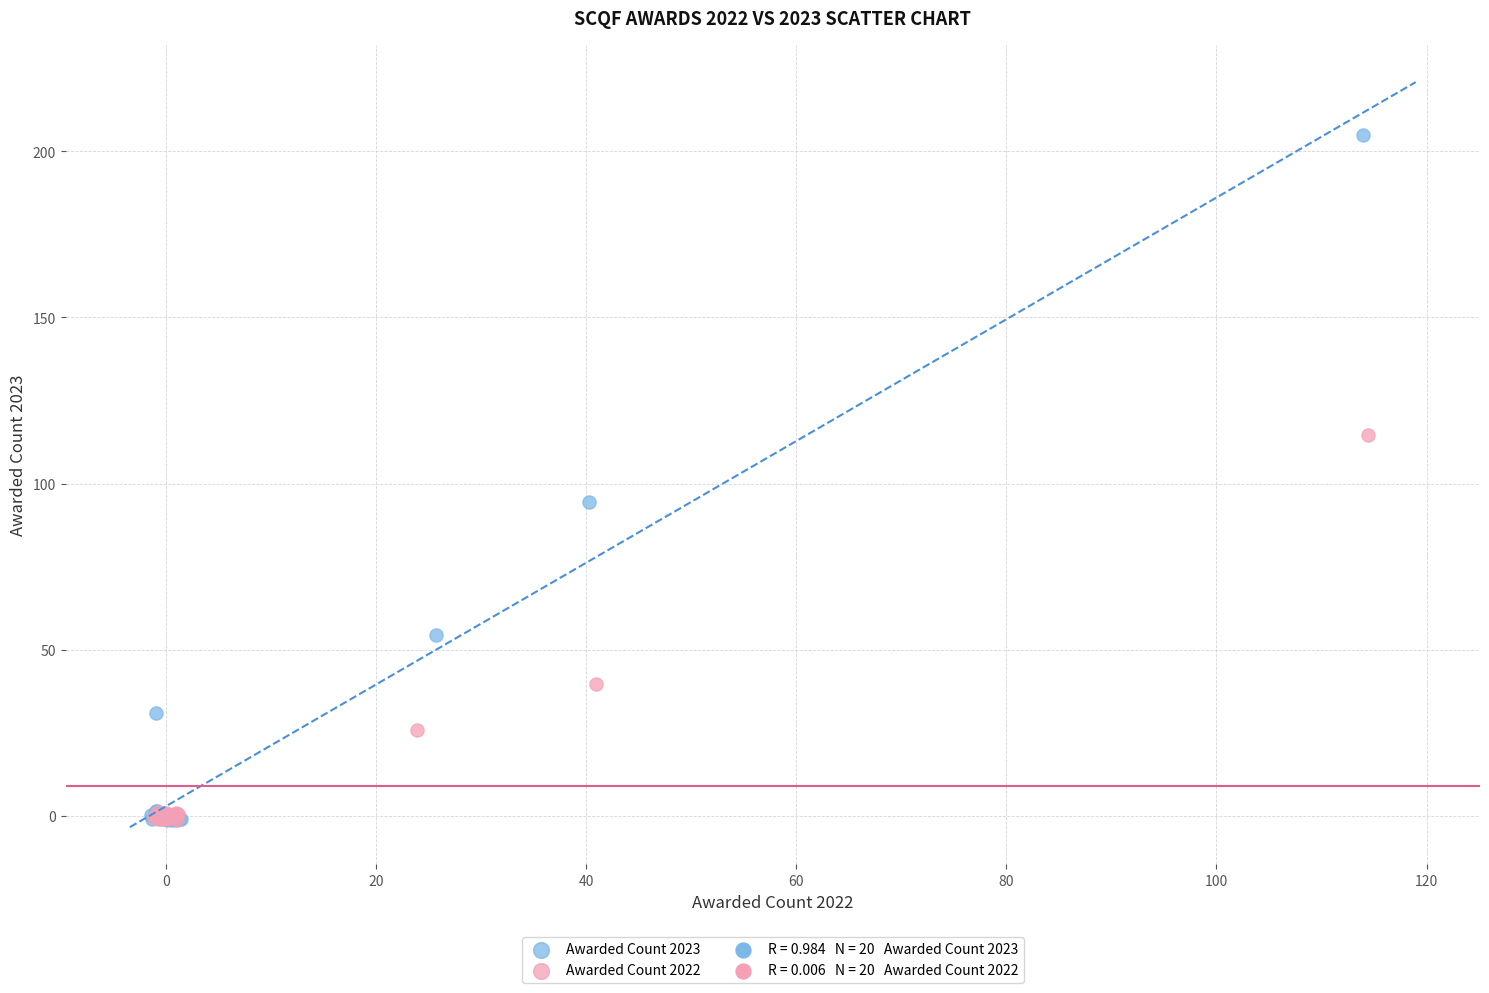

Which series has the widest spread of Y values?

Awarded Count 2023